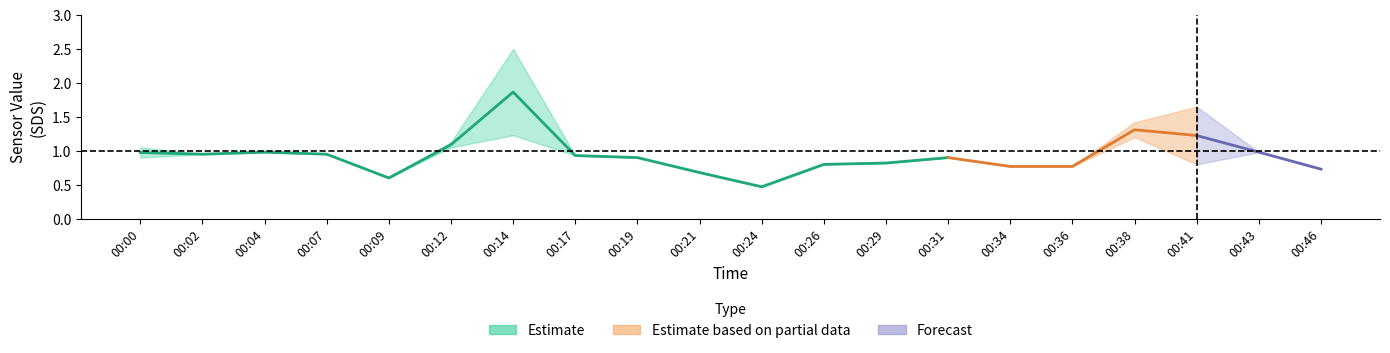

What is the average value of the SDS_P2 series?

0.9